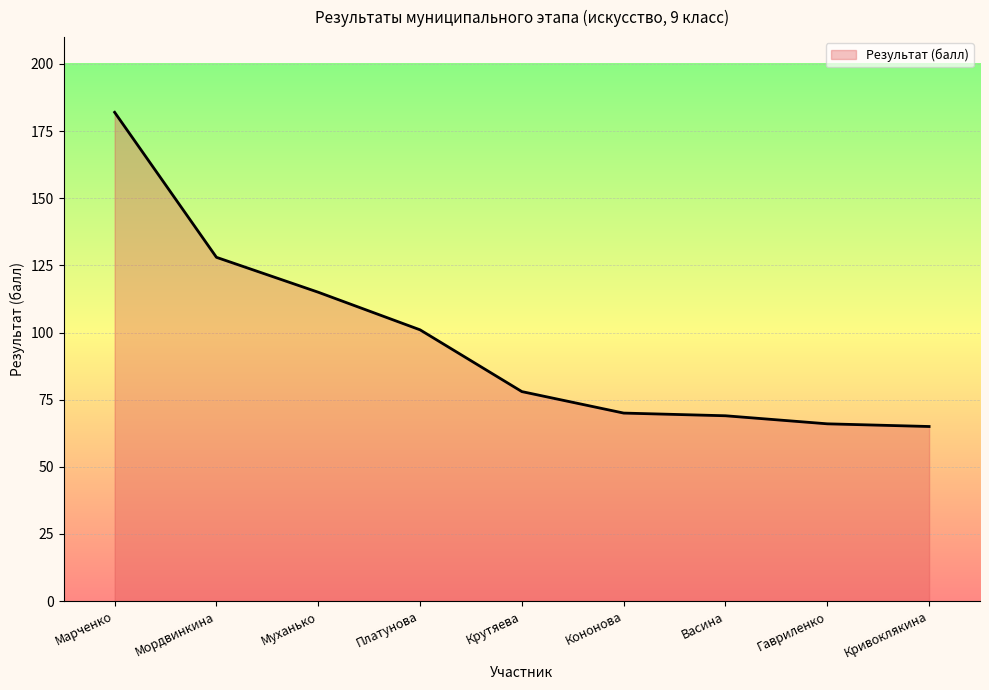

What is the change in value from Муханько to Васина?

-46